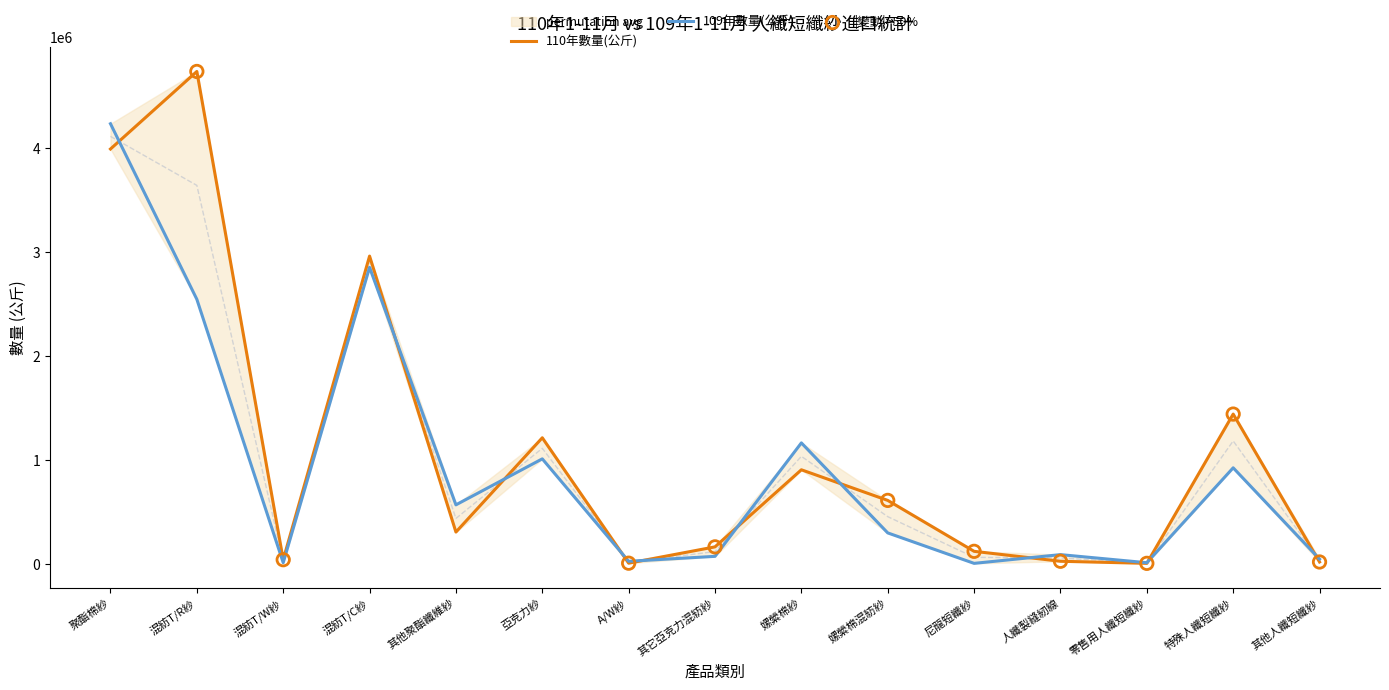

Which series reaches the maximum Y coordinate?

110年數量(公斤)